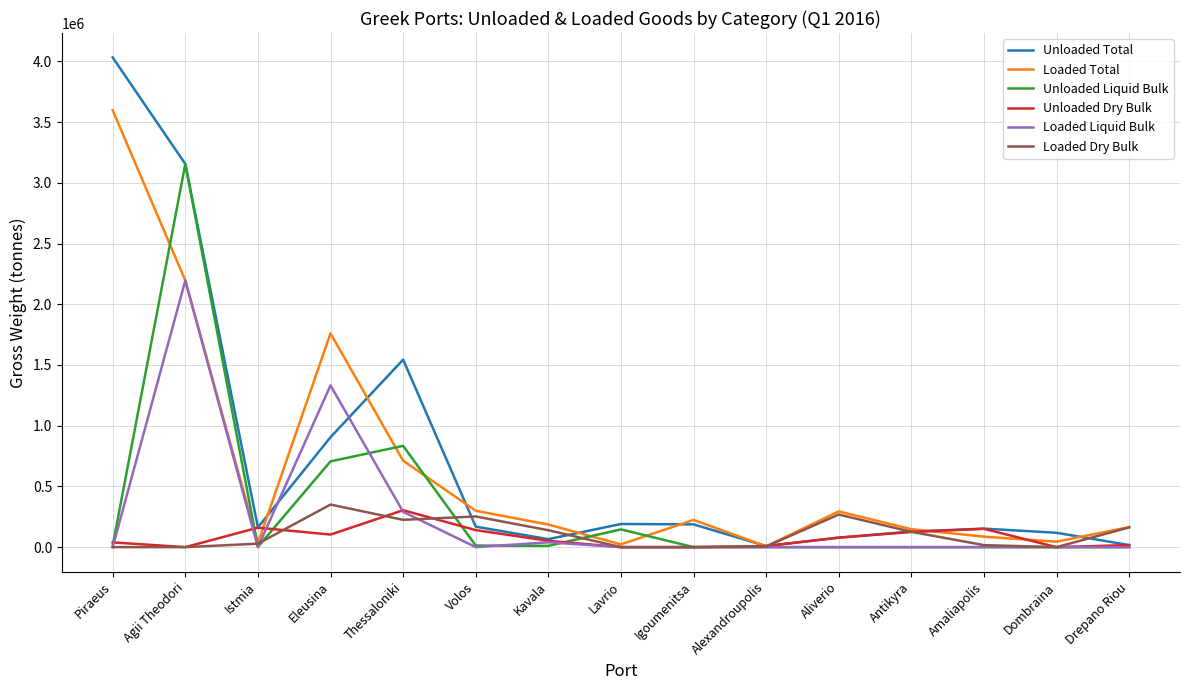

What is the maximum value shown in the chart?

4032226